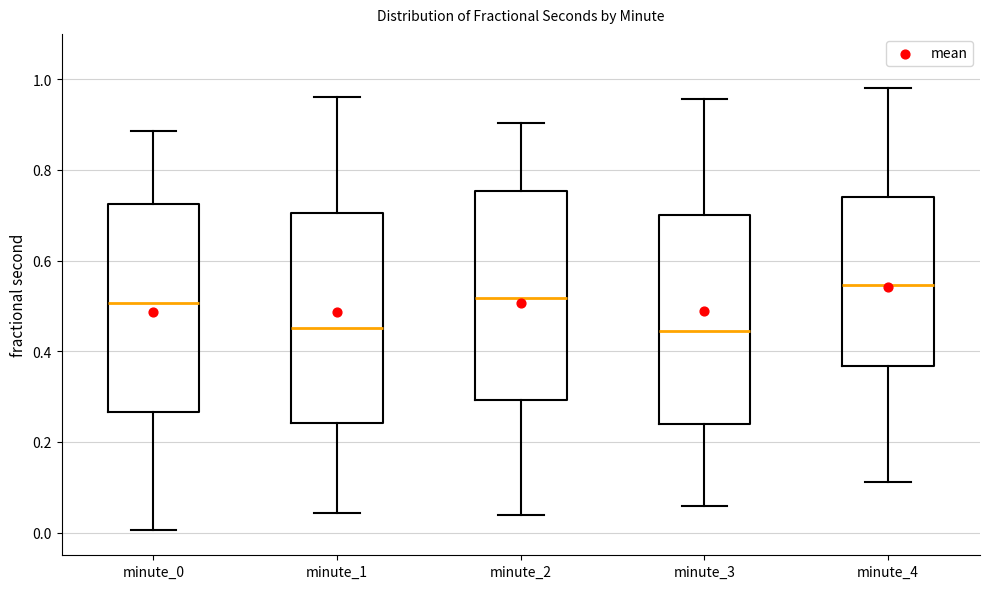

Reading left to right, transcribe this box plot: for each box, give where its median line is, the range the box spans, and where its two whiskers end, as read against the y-axis. The values are not printed on the chart, so give them approximately, as read against the axis.

minute_0: median 0.50, box 0.26 to 0.72, whiskers 0.00 to 0.88
minute_1: median 0.46, box 0.24 to 0.70, whiskers 0.04 to 0.96
minute_2: median 0.52, box 0.30 to 0.76, whiskers 0.04 to 0.90
minute_3: median 0.44, box 0.24 to 0.70, whiskers 0.06 to 0.96
minute_4: median 0.54, box 0.36 to 0.74, whiskers 0.12 to 0.98